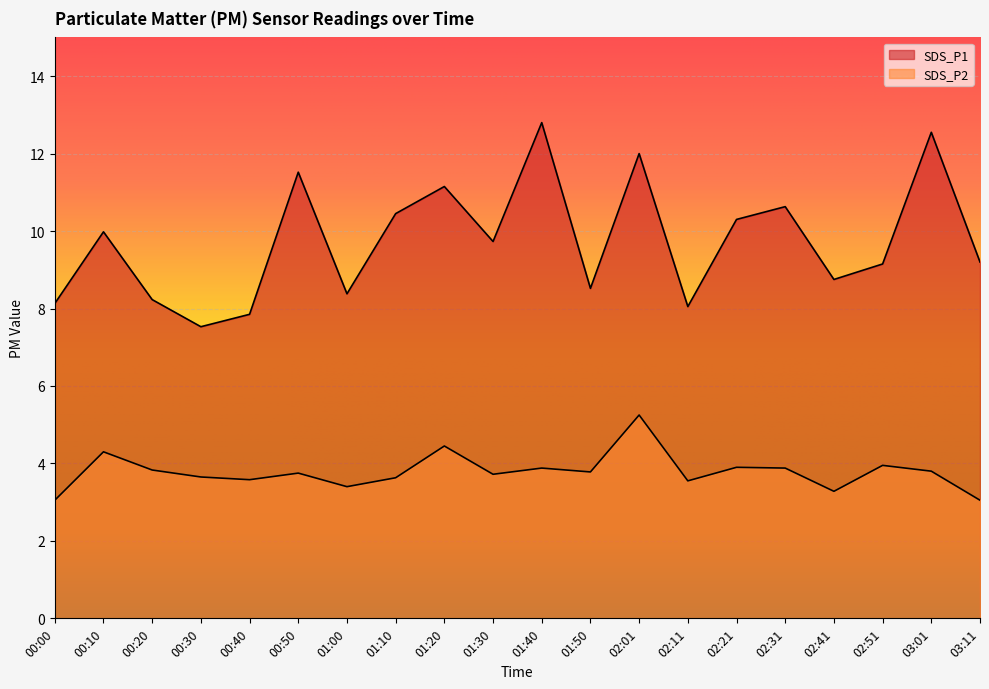

What is the difference between the maximum and minimum values in the SDS_P2 series?

2.2